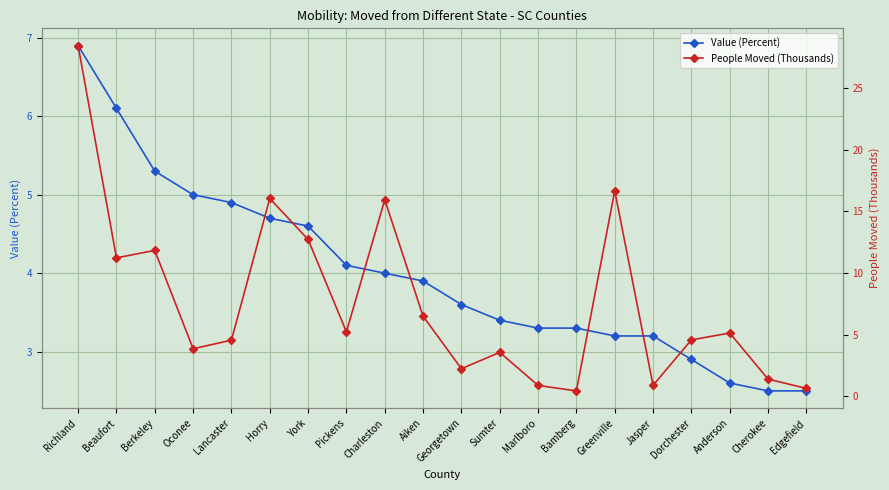

Which series changed the most between Lancaster and Horry?

People Moved (Thousands)